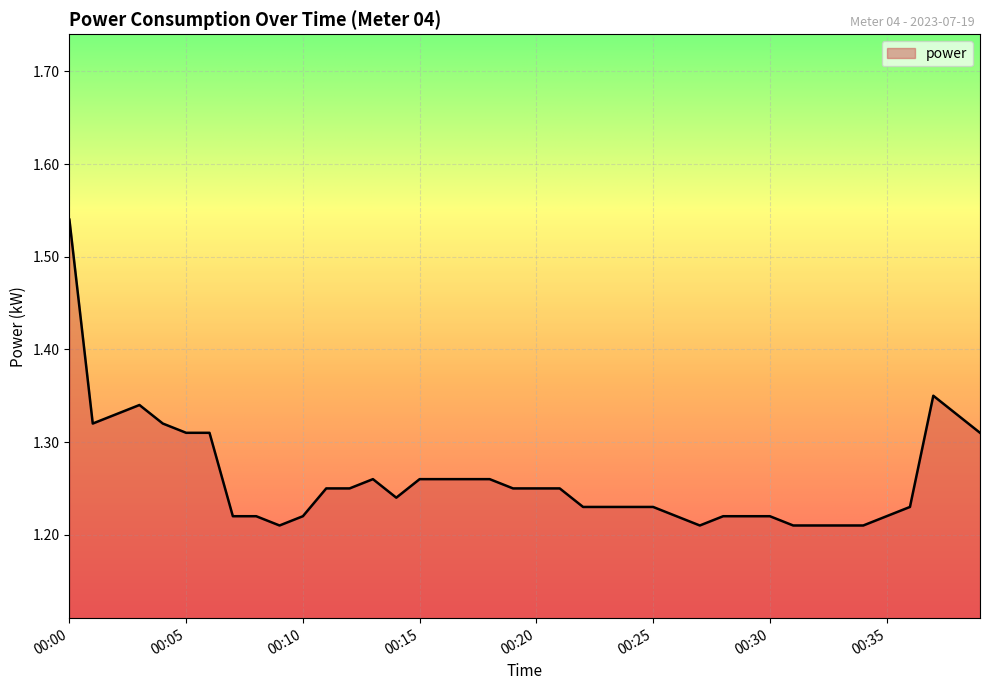

What is the difference between the maximum and minimum values?

0.3